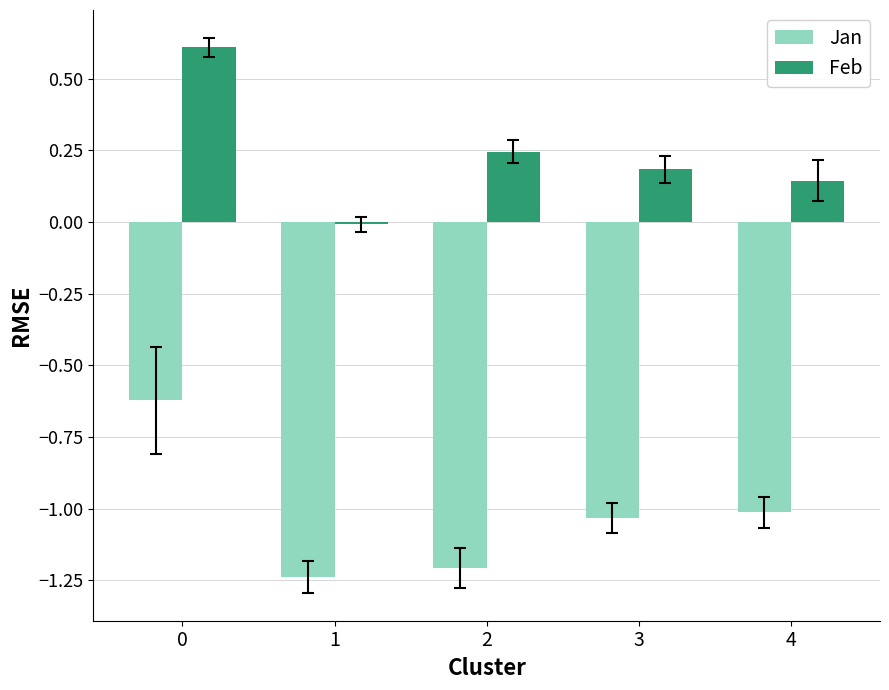

The Jan series shows -0.4 at 0. True or false?

False